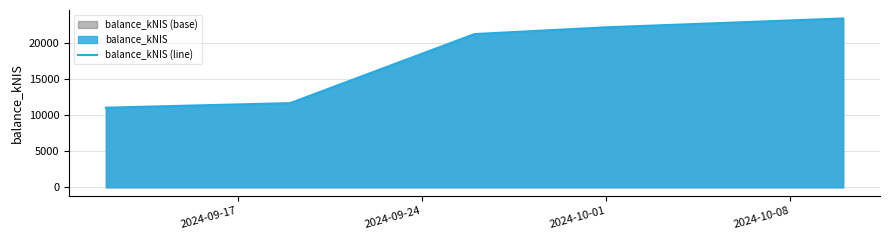

What is the maximum value shown in the chart?

23387.2